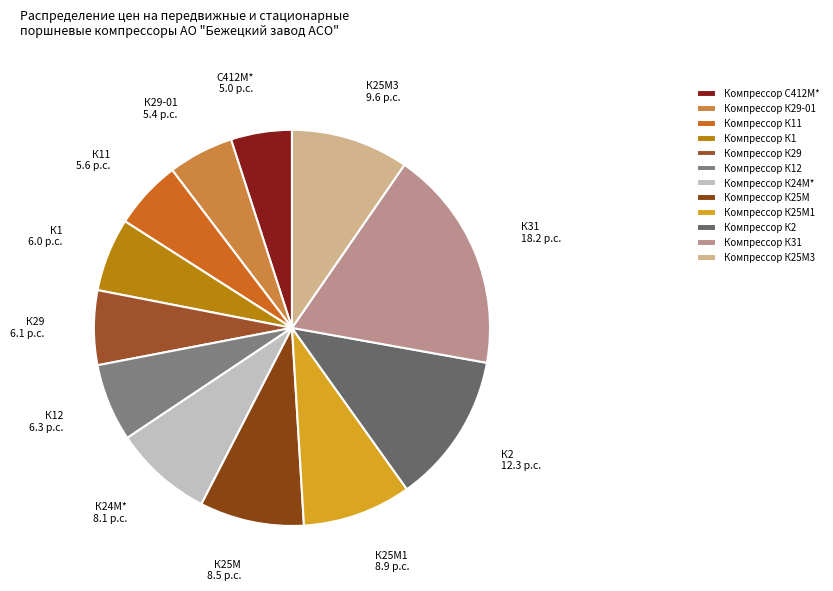

Which slice is the largest?

Компрессор К31